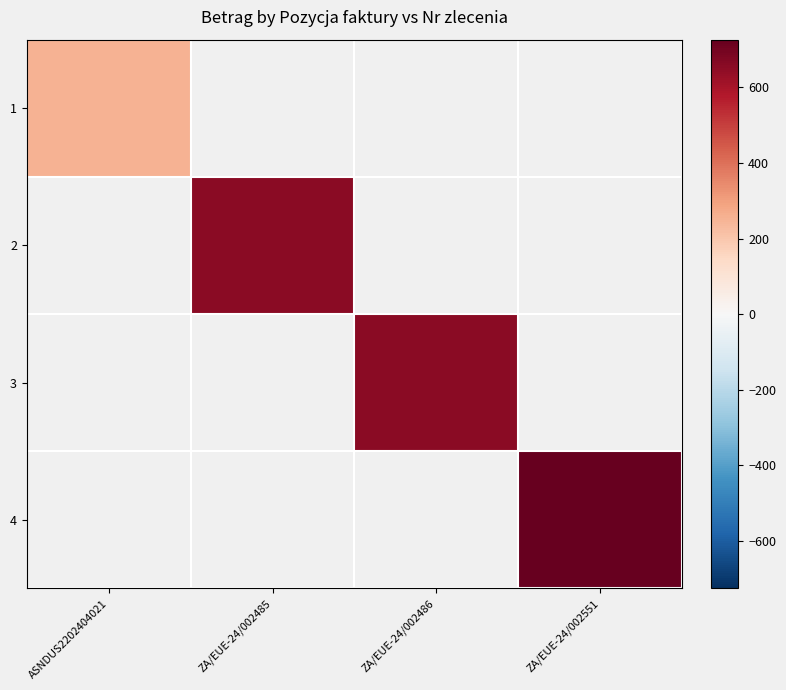

Rank the series by their average value, from lowest to highest.

1, 2, 3, 4